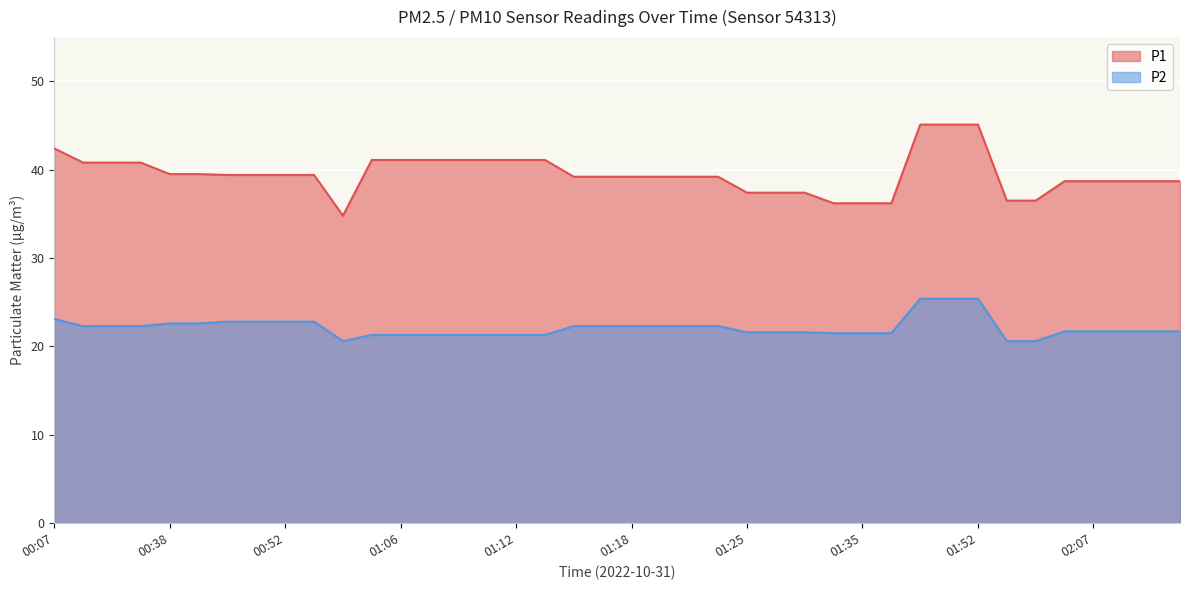

What is the difference between the maximum and minimum values in the P1 series?

10.3